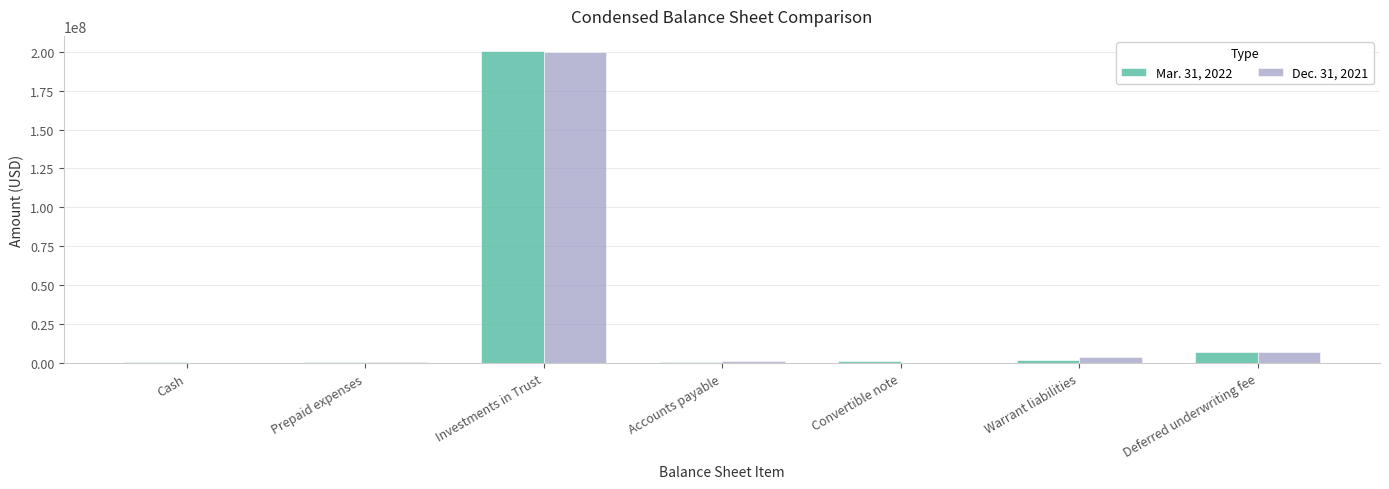

Is the value of Mar. 31, 2022 at Cash greater than the value of Dec. 31, 2021 at Deferred underwriting fee?

No